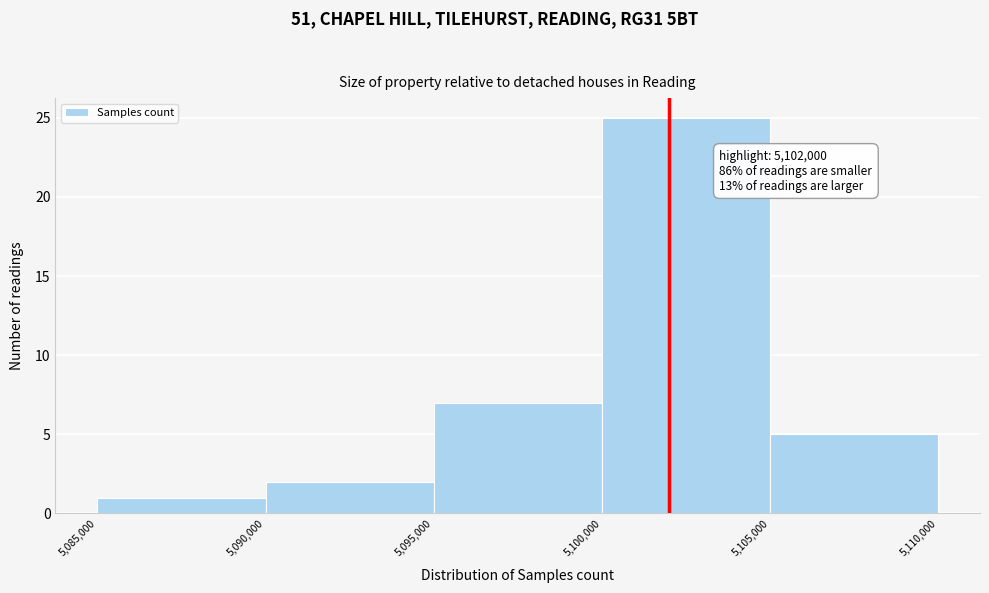

Which range on the x-axis has the tallest bar?

5,100,000 to 5,105,000